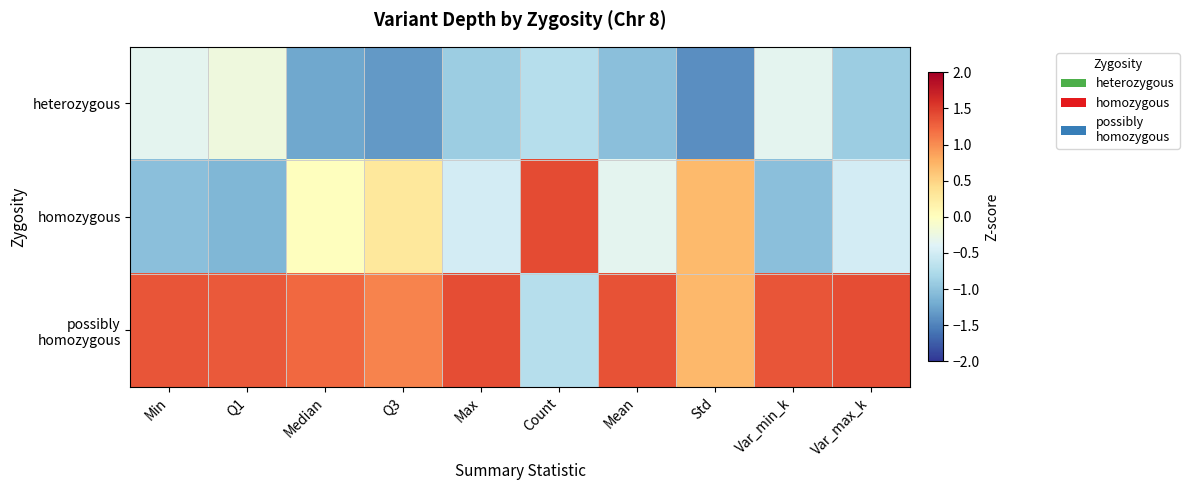

Which series has the largest range (max minus min)?

homozygous